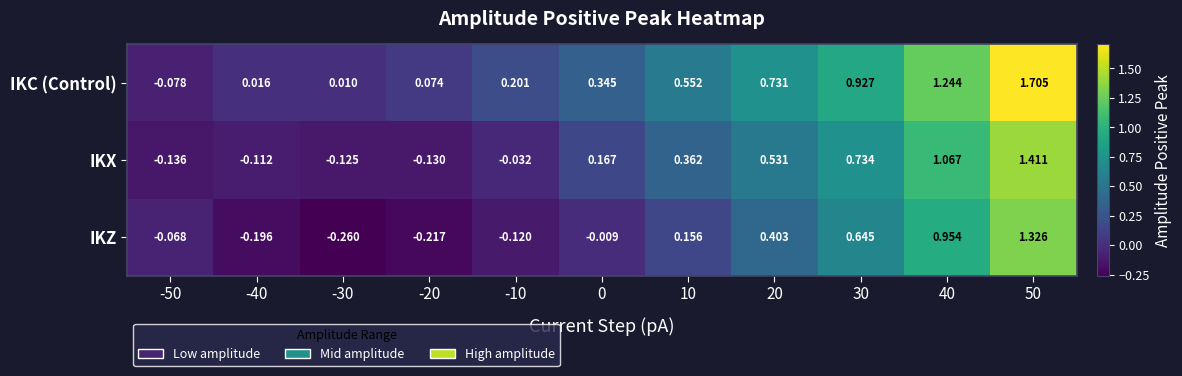

Which series has the largest range (max minus min)?

IKC (Control)